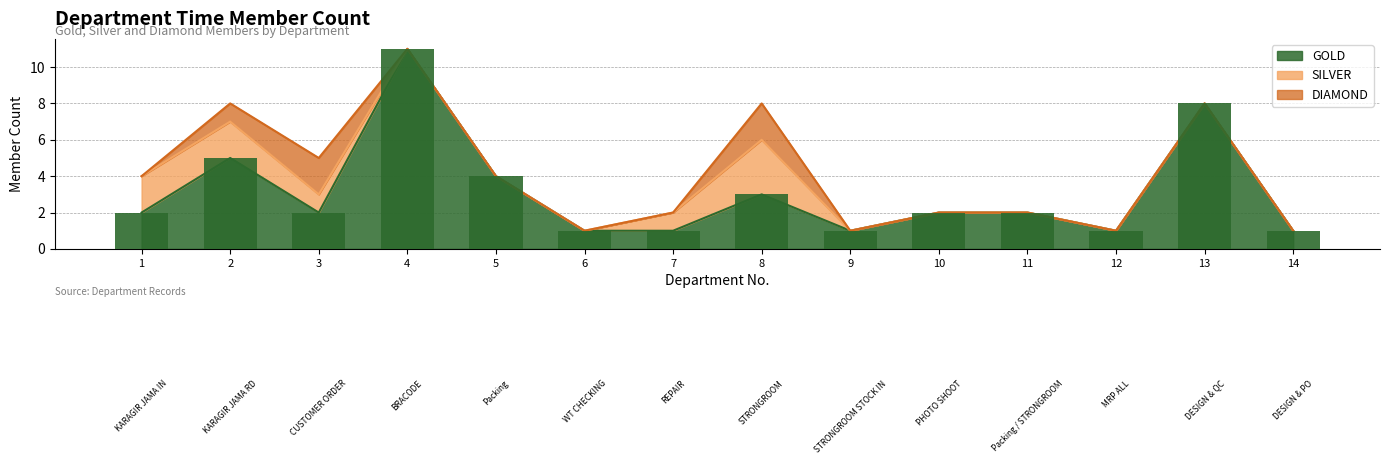

The value of GOLD at KARAGIR JAMA IN is 2. True or false?

True